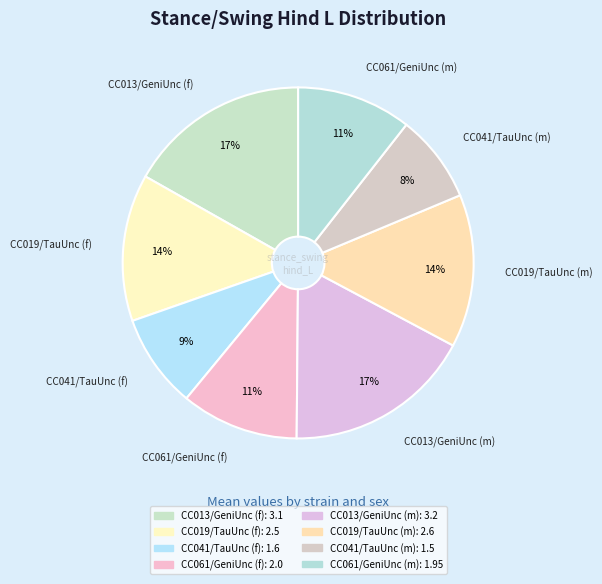

How many segments does this pie chart have?

8